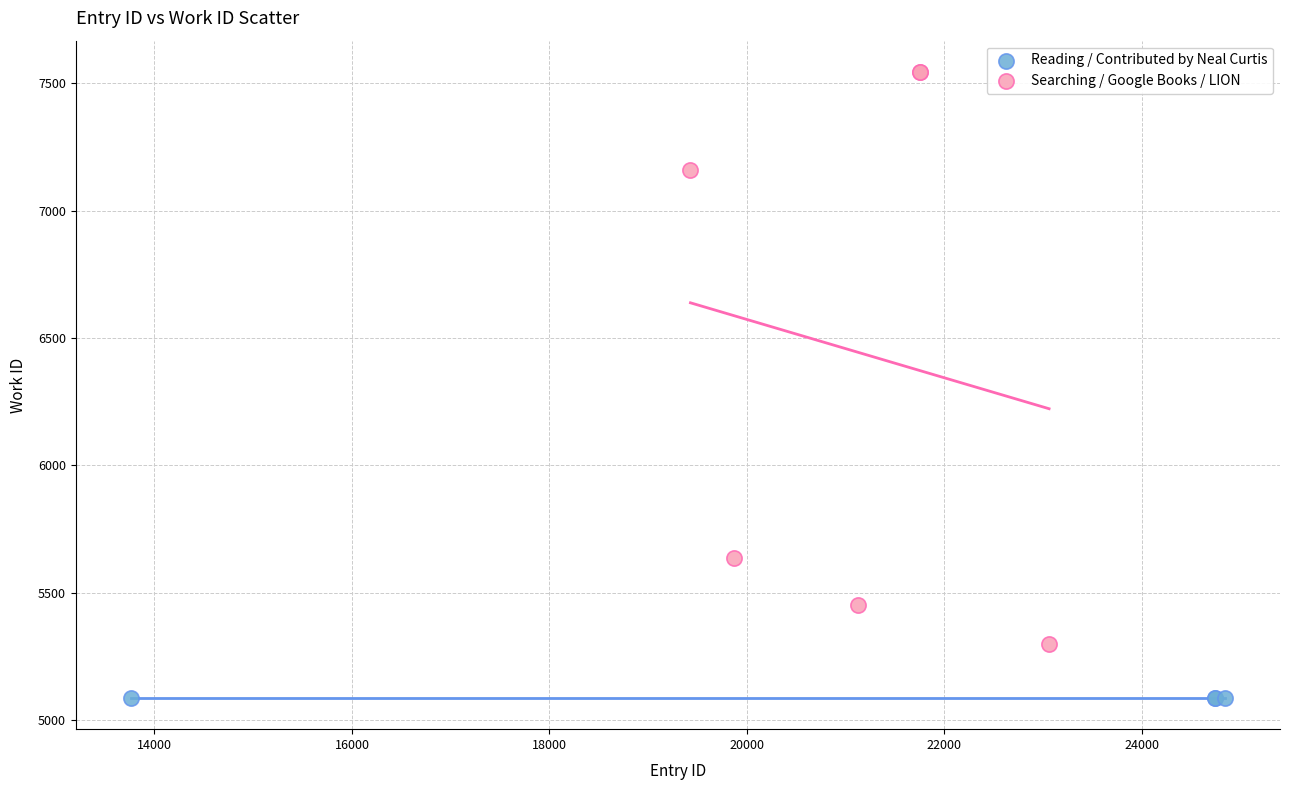

Which series reaches the minimum Y coordinate?

Reading / Contributed by Neal Curtis